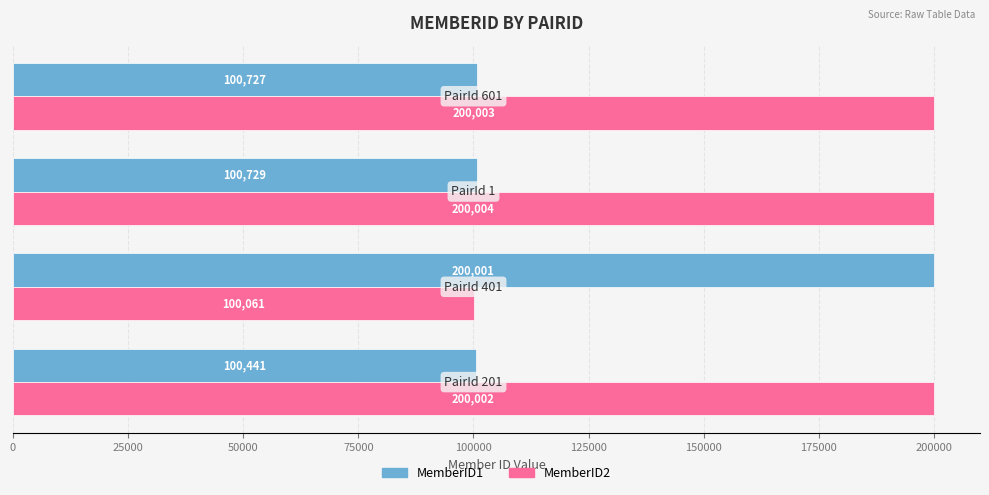

What is the difference between the maximum and minimum values in the MemberID1 series?

99560